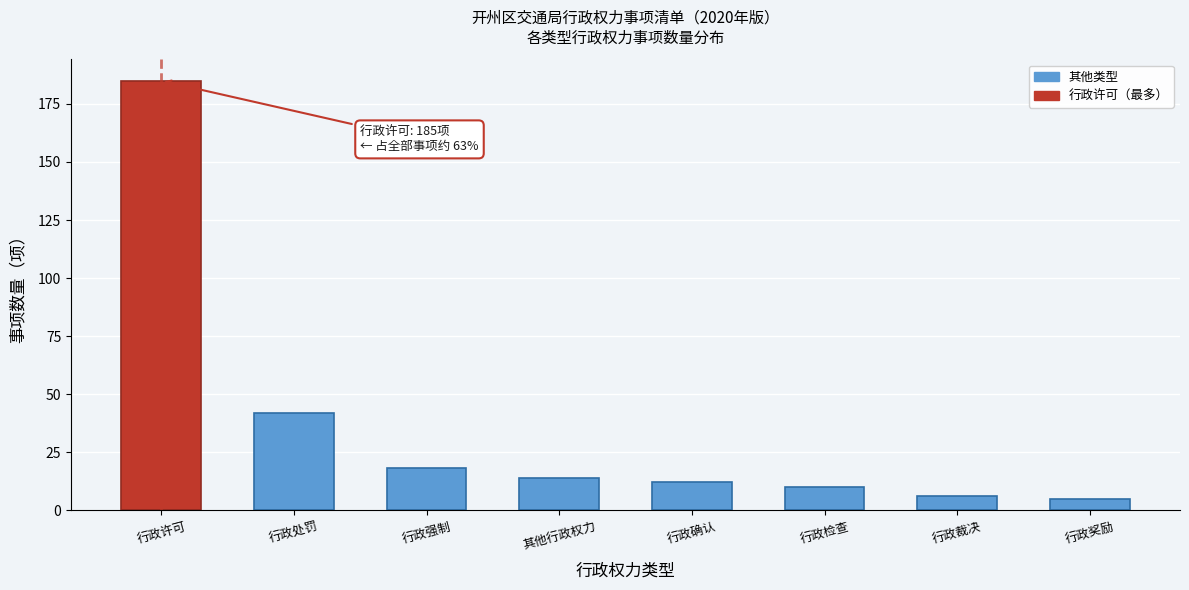

Reading left to right, transcribe all the data shown in this chart.

185	42	18	14	12	10	6	5